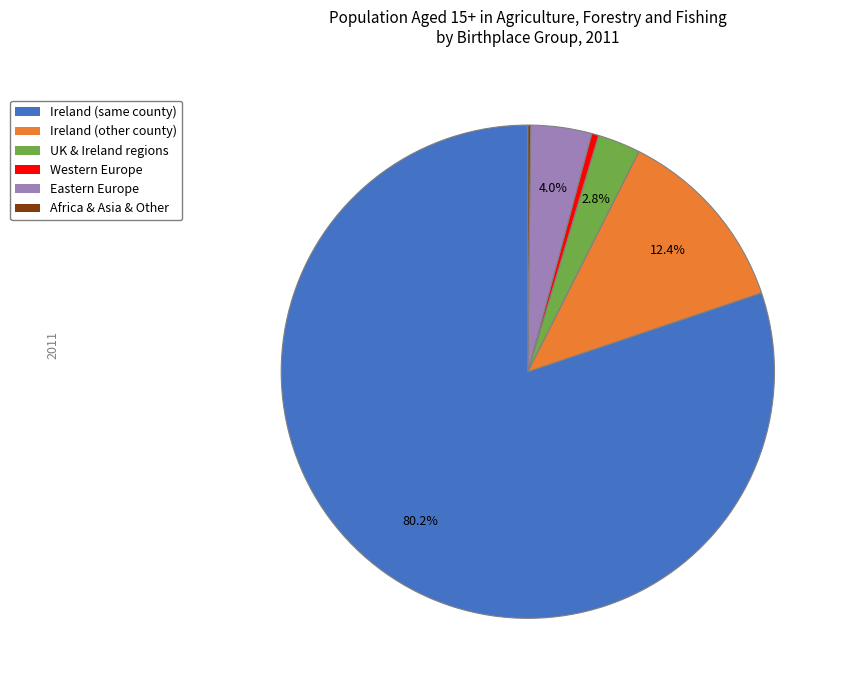

Which category has the biggest portion of the pie?

Ireland (same county)